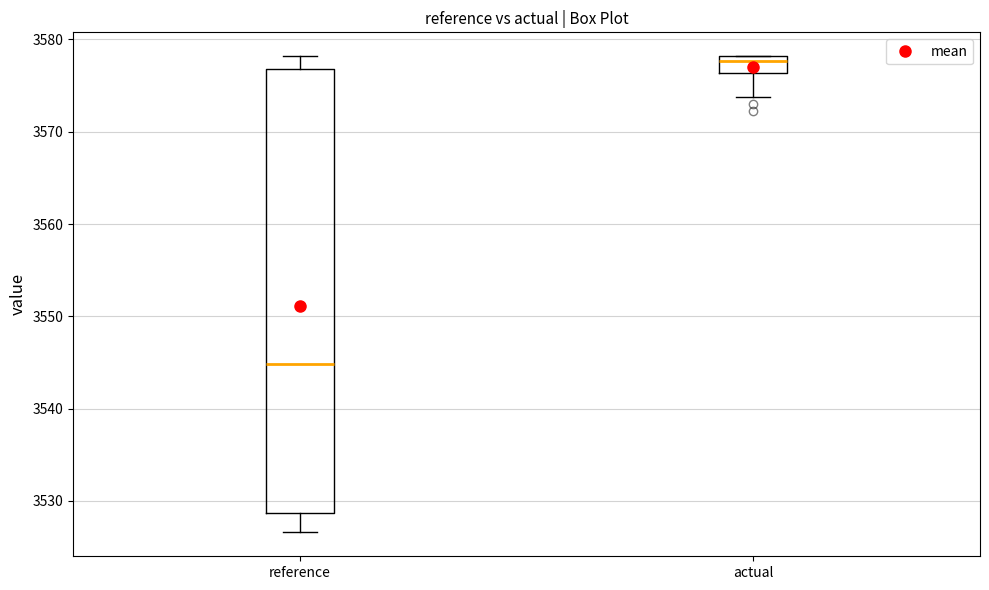

Reading left to right, read every box against the y-axis: the position of its median line, the range the box covers, and the ends of its whiskers. The values are not printed on the chart, so give them approximately, as read against the axis.

reference: median 3545, box 3529 to 3577, whiskers 3527 to 3578
actual: median 3578 (just below the box's upper edge), box 3576 to 3578, whiskers 3574 to 3578